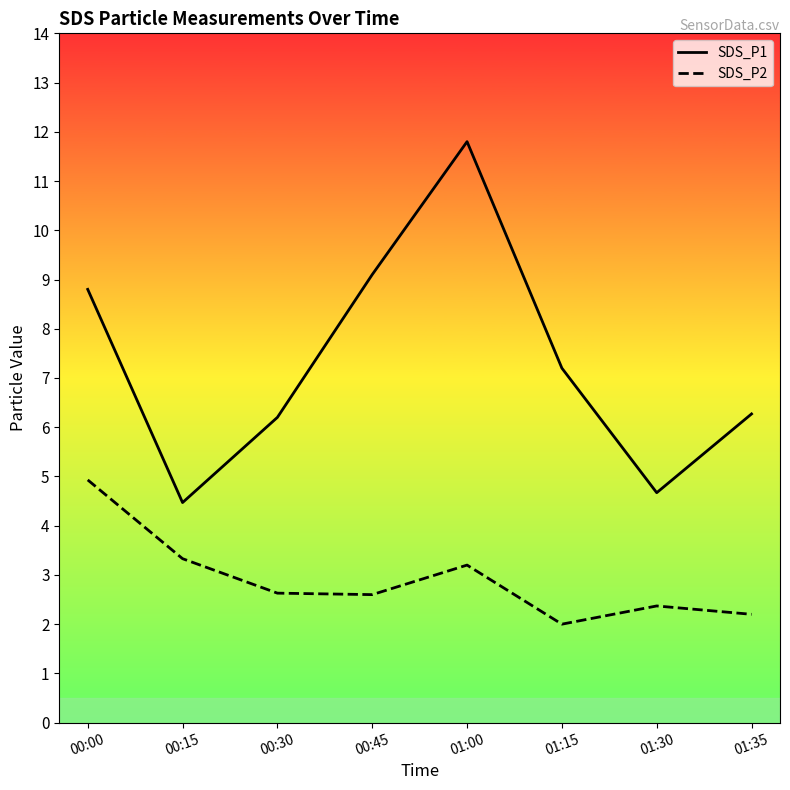

True or false: SDS_P2 and SDS_P1 intersect in this chart.

False